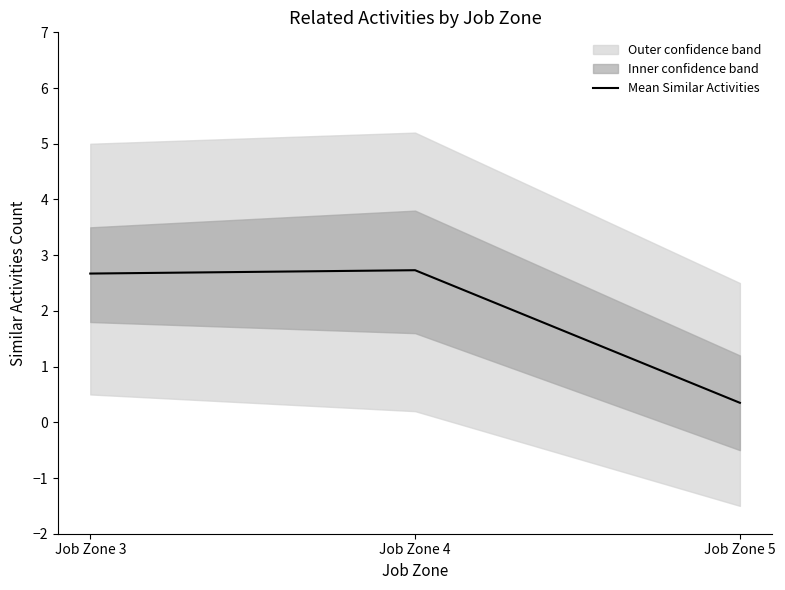

What is the ratio of the value at Job Zone 3 to the value at Job Zone 4?

1.0